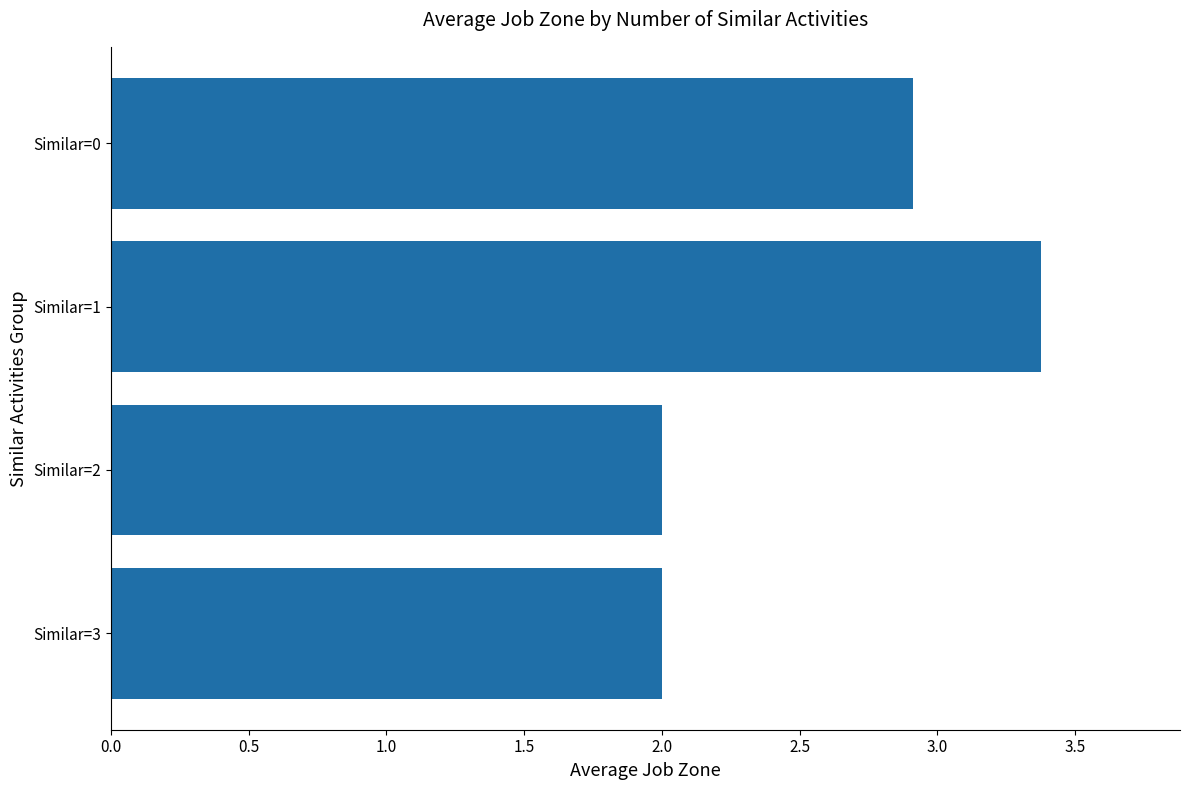

The chart shows a value of 2.0 at Similar=2. True or false?

True